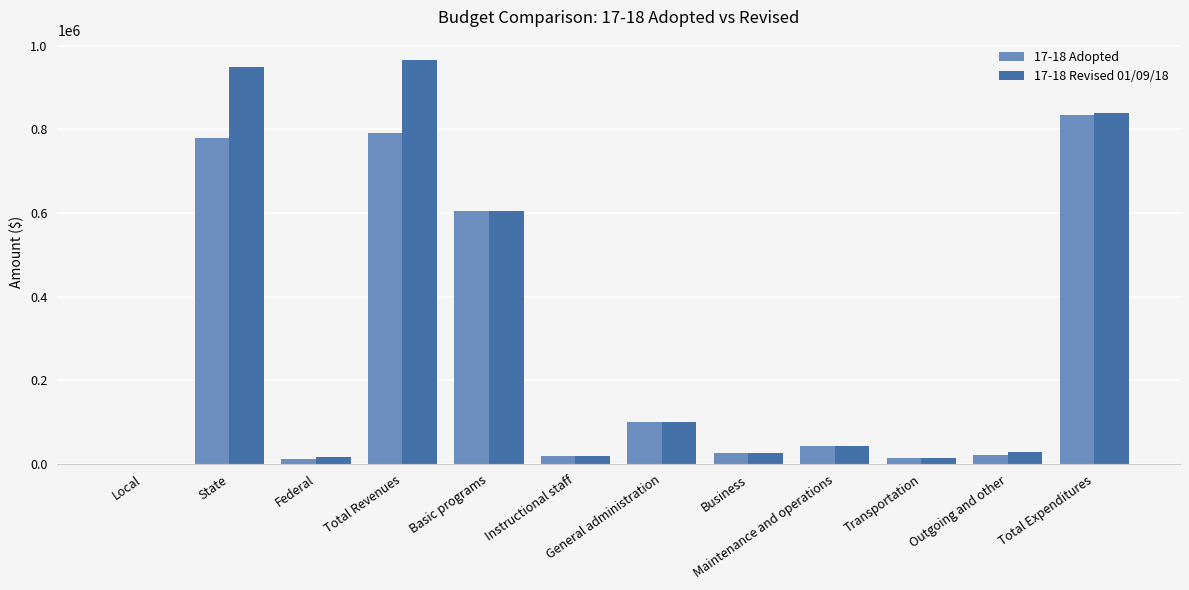

At which label does 17-18 Adopted first exceed 44000?

State